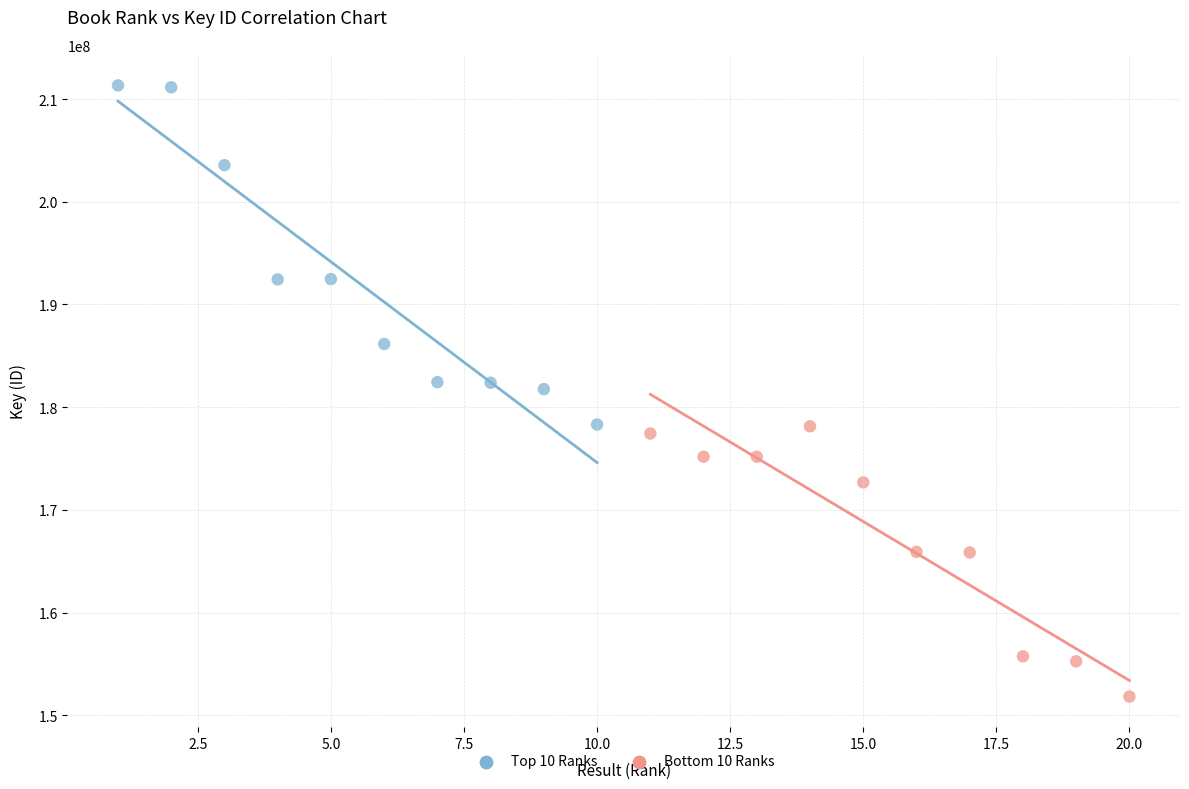

What are all the series names shown in the legend?

Top 10 Ranks, Bottom 10 Ranks